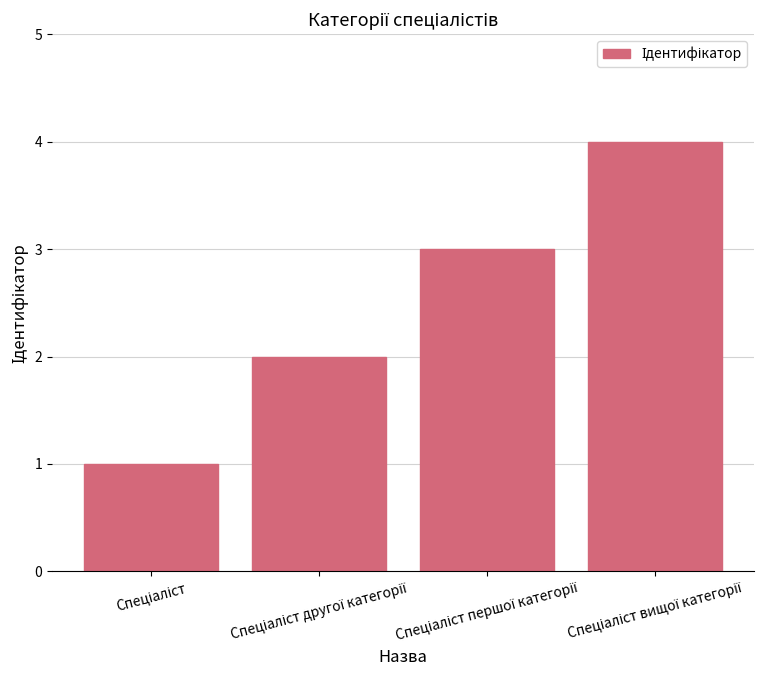

What is the maximum value shown in the chart?

4